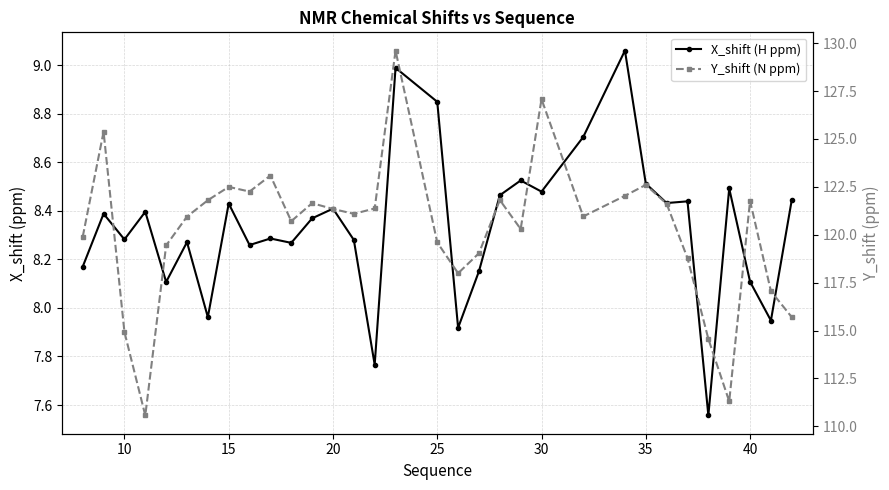

What are all the series names shown in the legend?

X_shift (H ppm), Y_shift (N ppm)